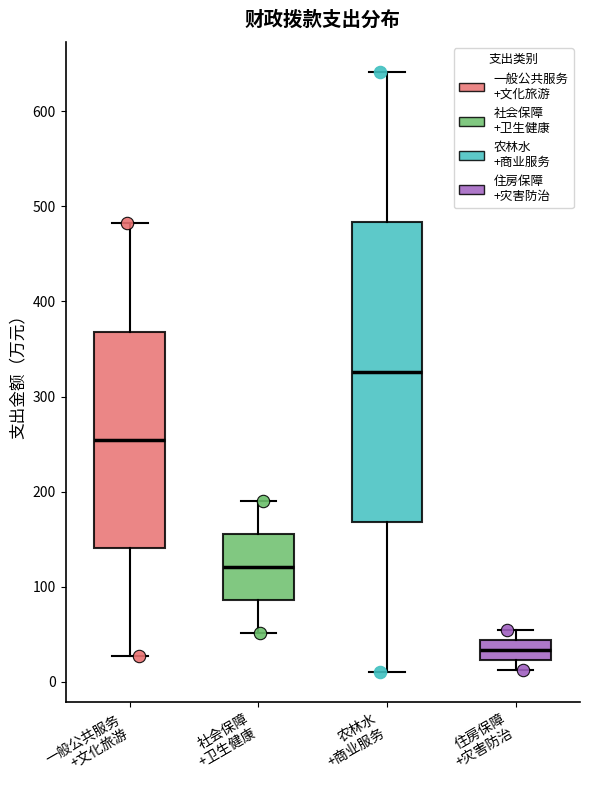

Reading left to right, read every box against the y-axis: the position of its median line, the range the box covers, and the ends of its whiskers. The values are not printed on the chart, so give them approximately, as read against the axis.

一般公共服务 +文化旅游: median 250, box 140 to 370, whiskers 30 to 480
社会保障 +卫生健康: median 120, box 90 to 160, whiskers 50 to 190
农林水 +商业服务: median 330, box 170 to 480, whiskers 10 to 640
住房保障 +灾害防治: median 30, box 20 to 40, whiskers 10 to 50